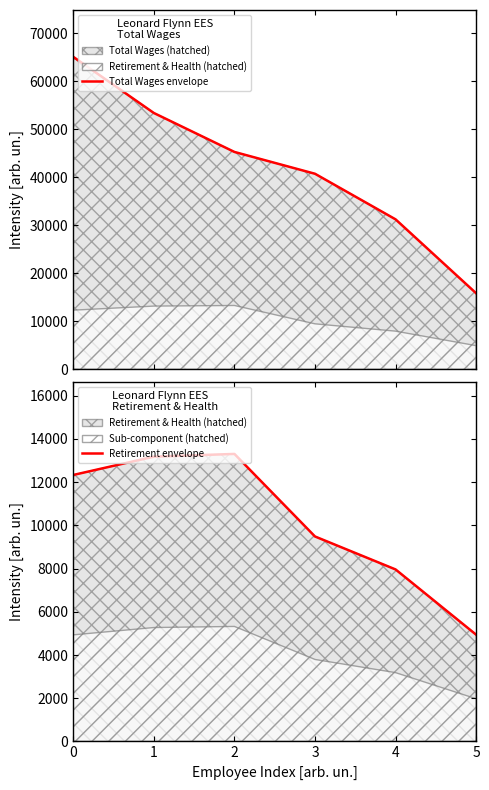

List the series in order of their overall mean, highest first.

Total Wages envelope, Retirement envelope